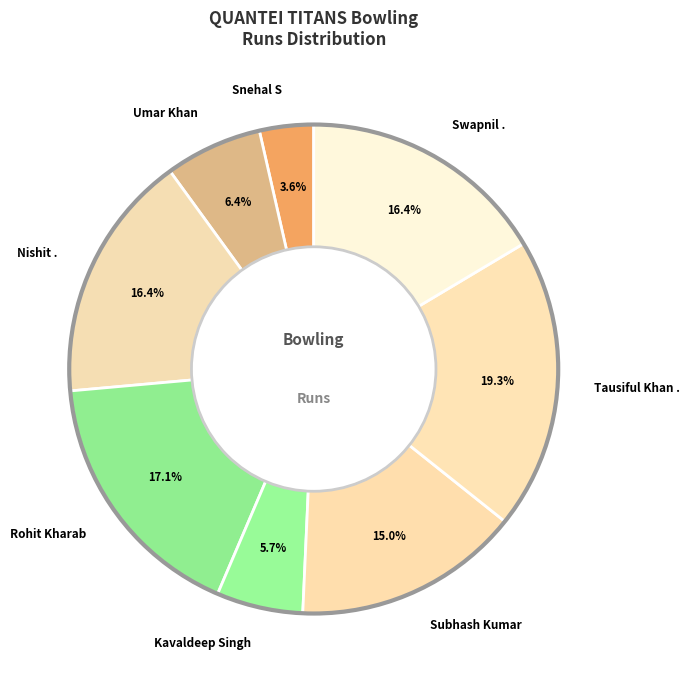

Is there any slice that represents more than half of the pie?

No